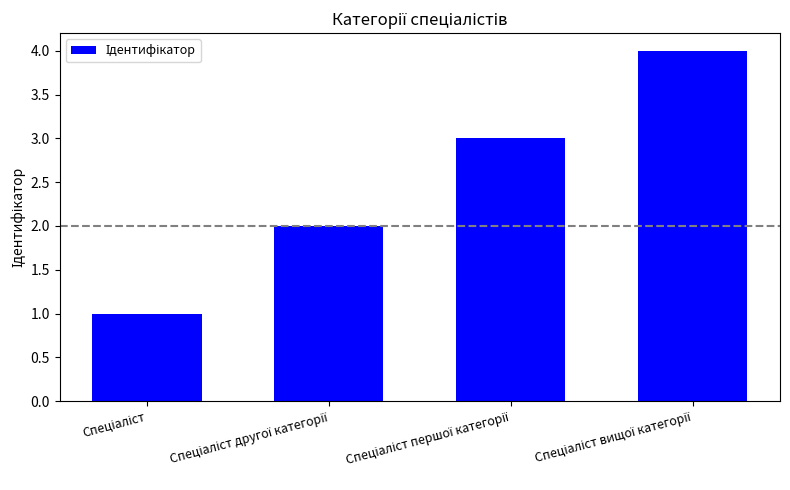

What is the maximum value shown in the chart?

4